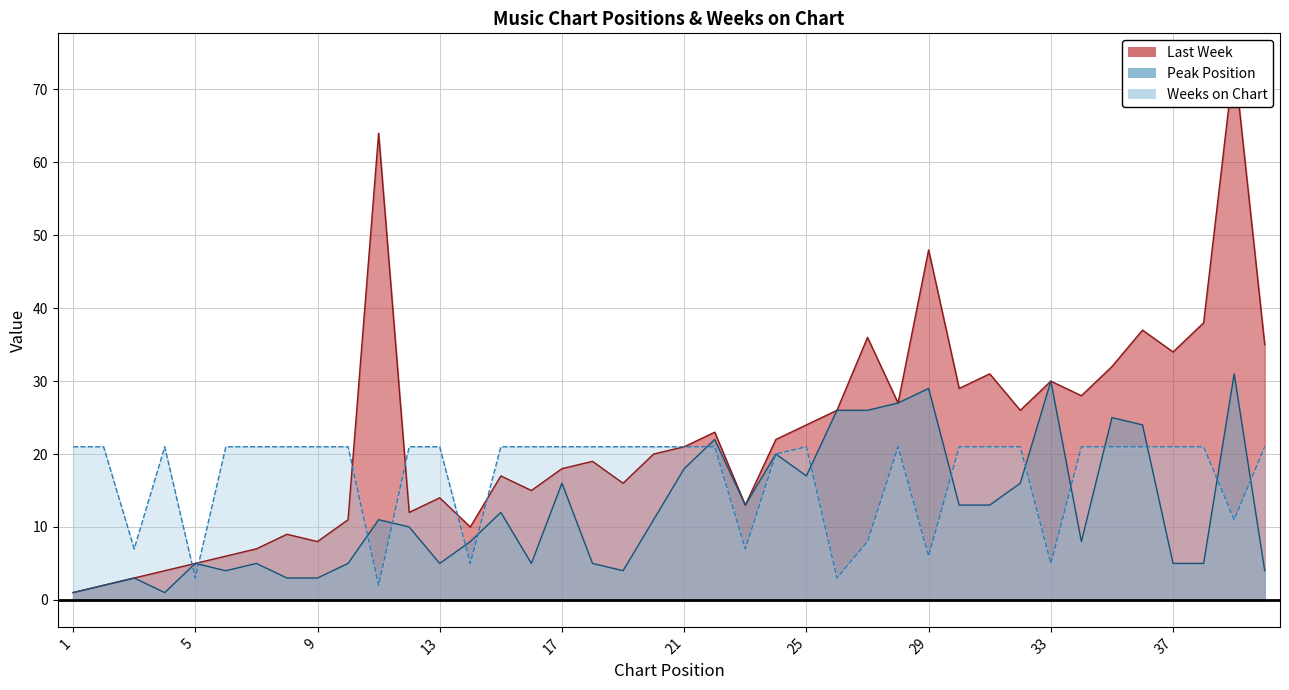

Rank the categories by Weeks on Chart value from lowest to highest.

11, 5, 26, 14, 33, 29, 3, 23, 27, 39, 24, 1, 2, 4, 6, 7, 8, 9, 10, 12, 13, 15, 16, 17, 18, 19, 20, 21, 22, 25, 28, 30, 31, 32, 34, 35, 36, 37, 38, 40